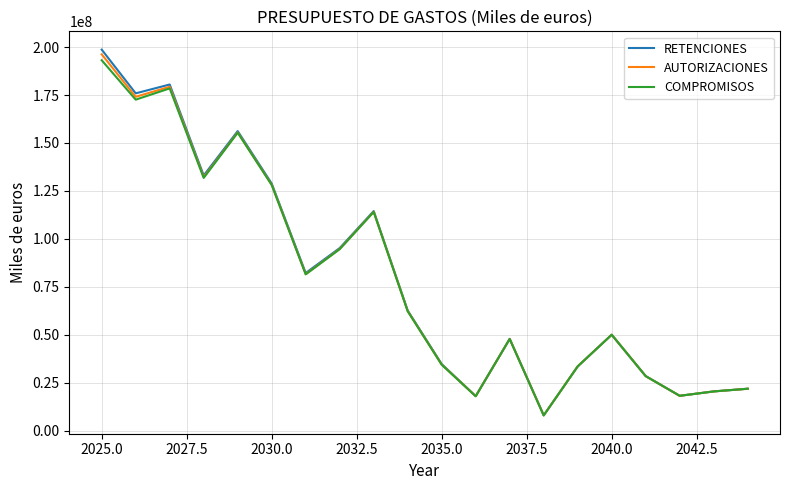

Which series has the widest spread of values?

RETENCIONES